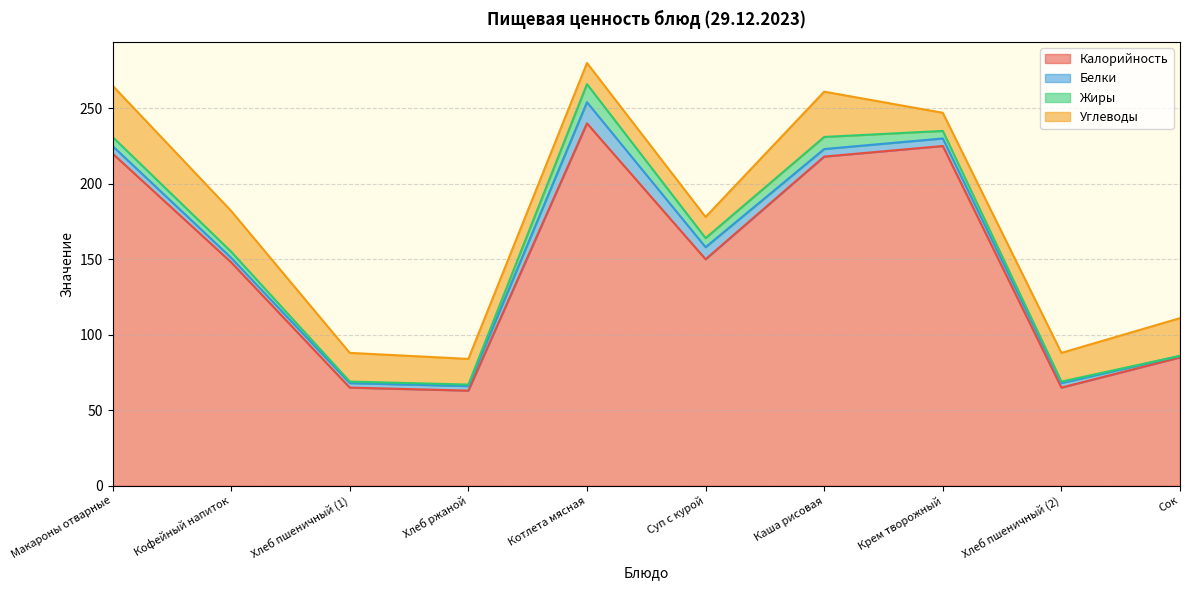

The Калорийность series shows 143 at Каша рисовая. True or false?

False